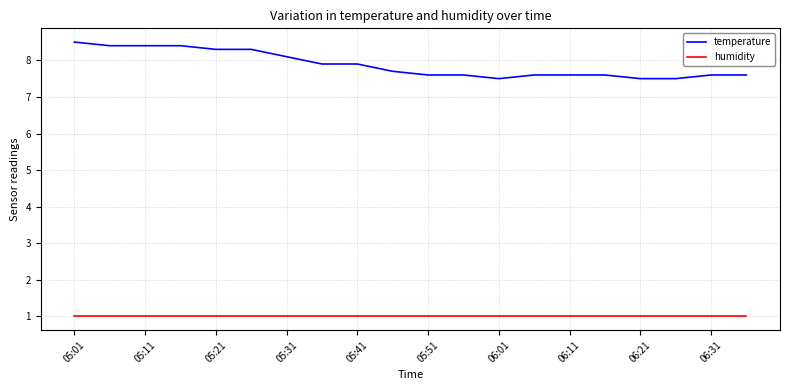

At how many categories does at least one series exceed 2?

20